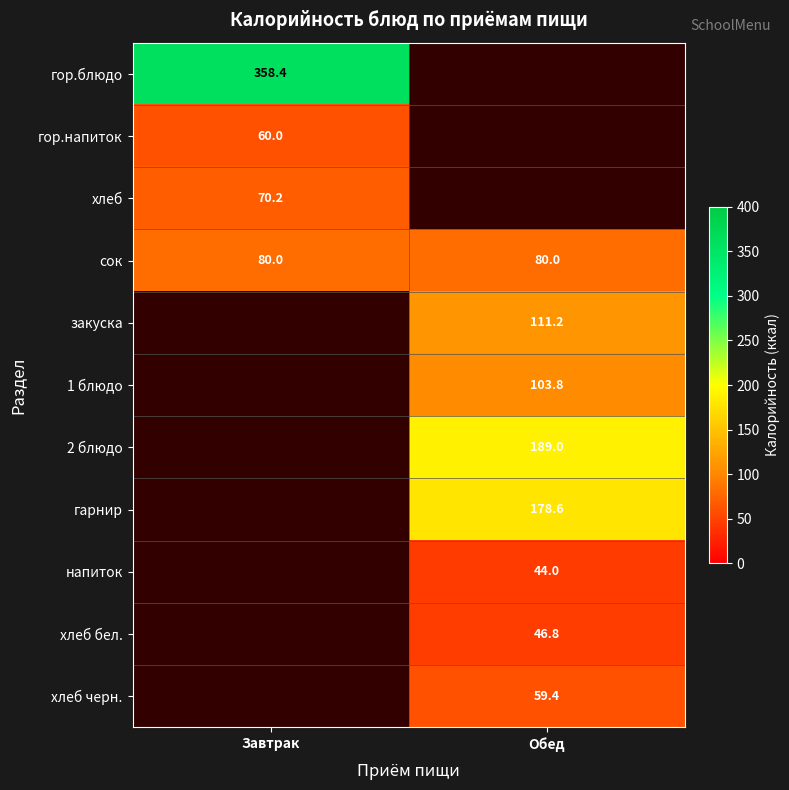

Is it true that закуска equals 111.2 at Обед?

True